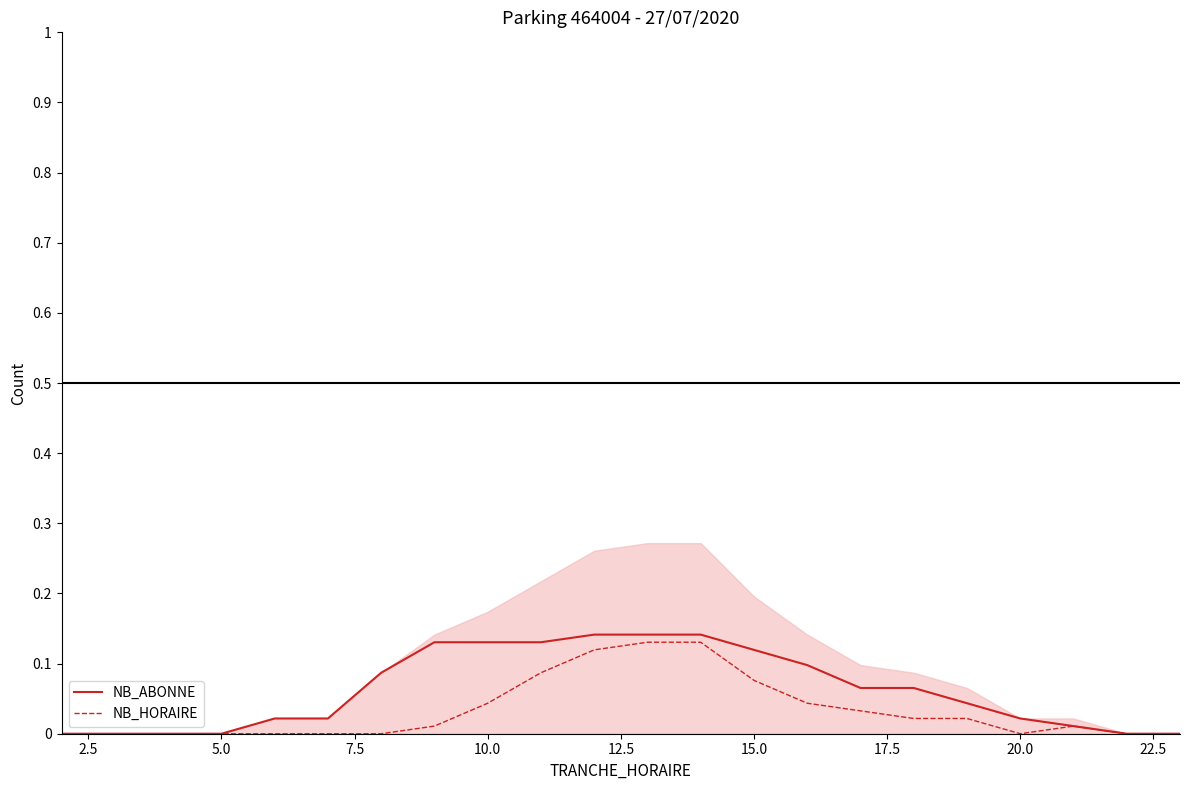

The NB_HORAIRE series shows 0.0 at 15.0. True or false?

False